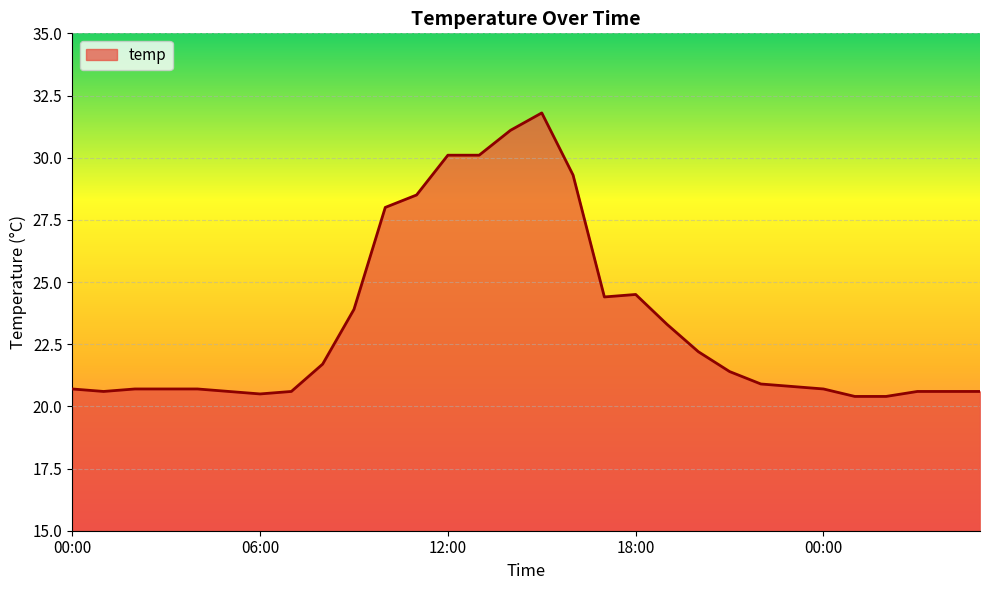

What is the smallest value displayed?

20.4